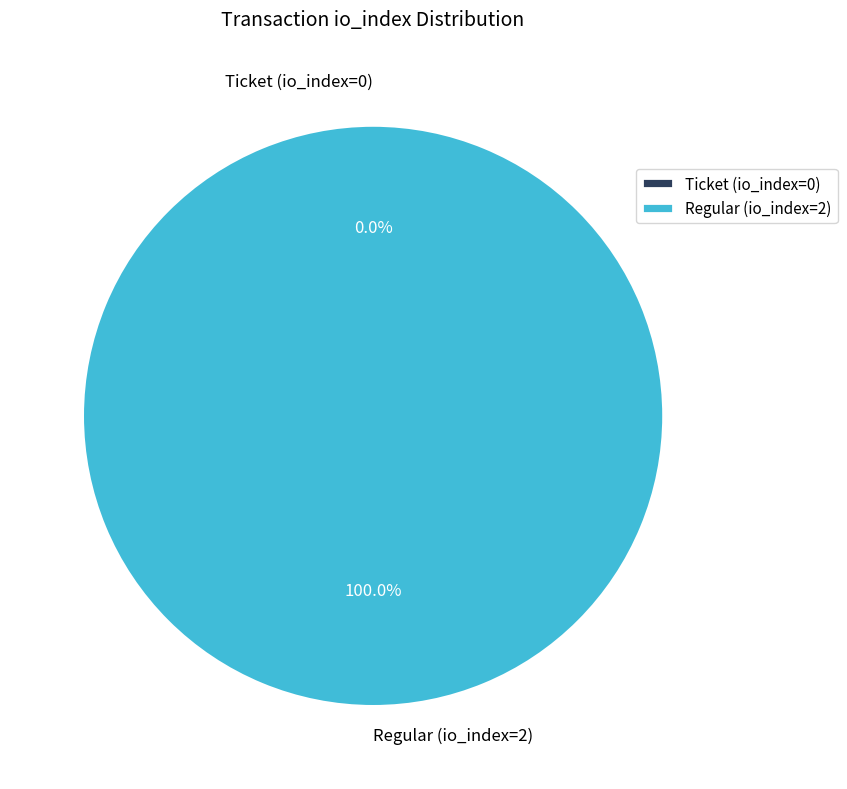

Count the number of slices in the pie.

2